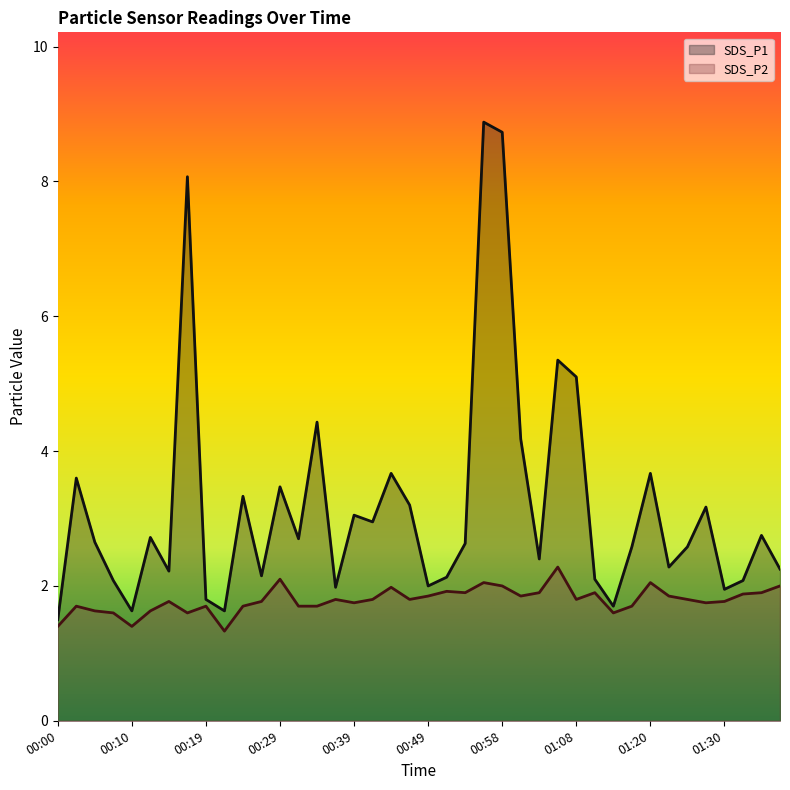

Is the value of SDS_P1 at 01:38 greater than the value of SDS_P2 at 00:58?

Yes